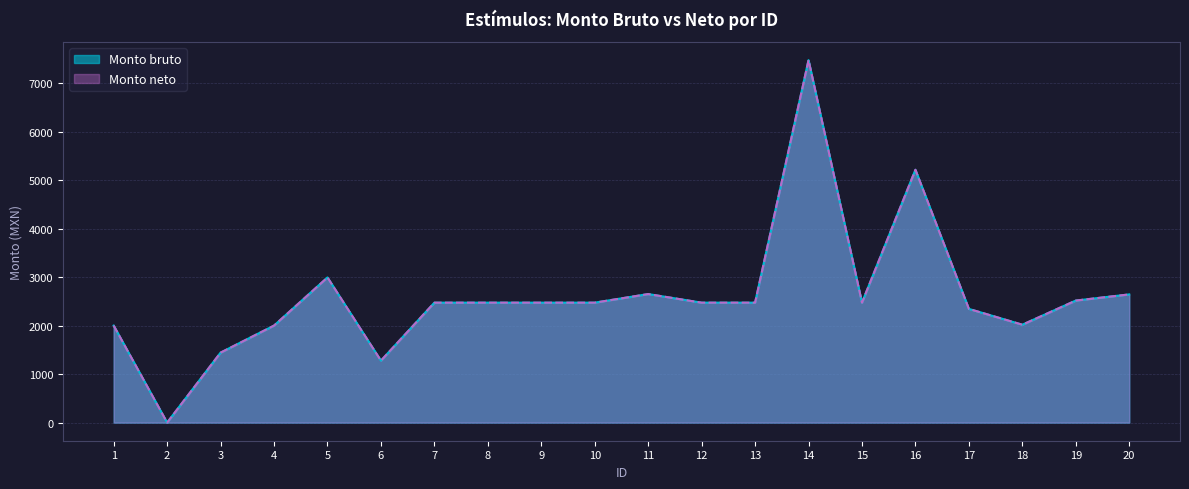

What are all the series names shown in the legend?

Monto bruto, Monto neto